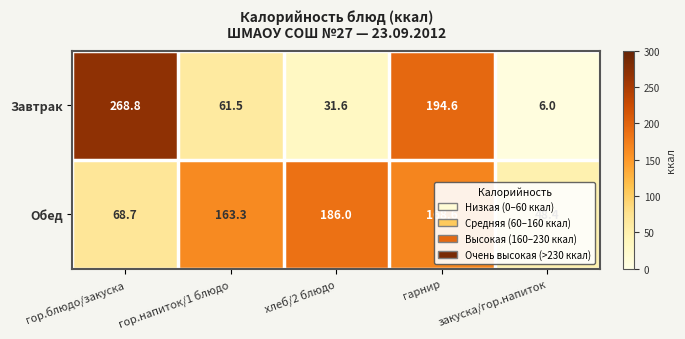

Read the Обед value at хлеб/2 блюдо.

186.0